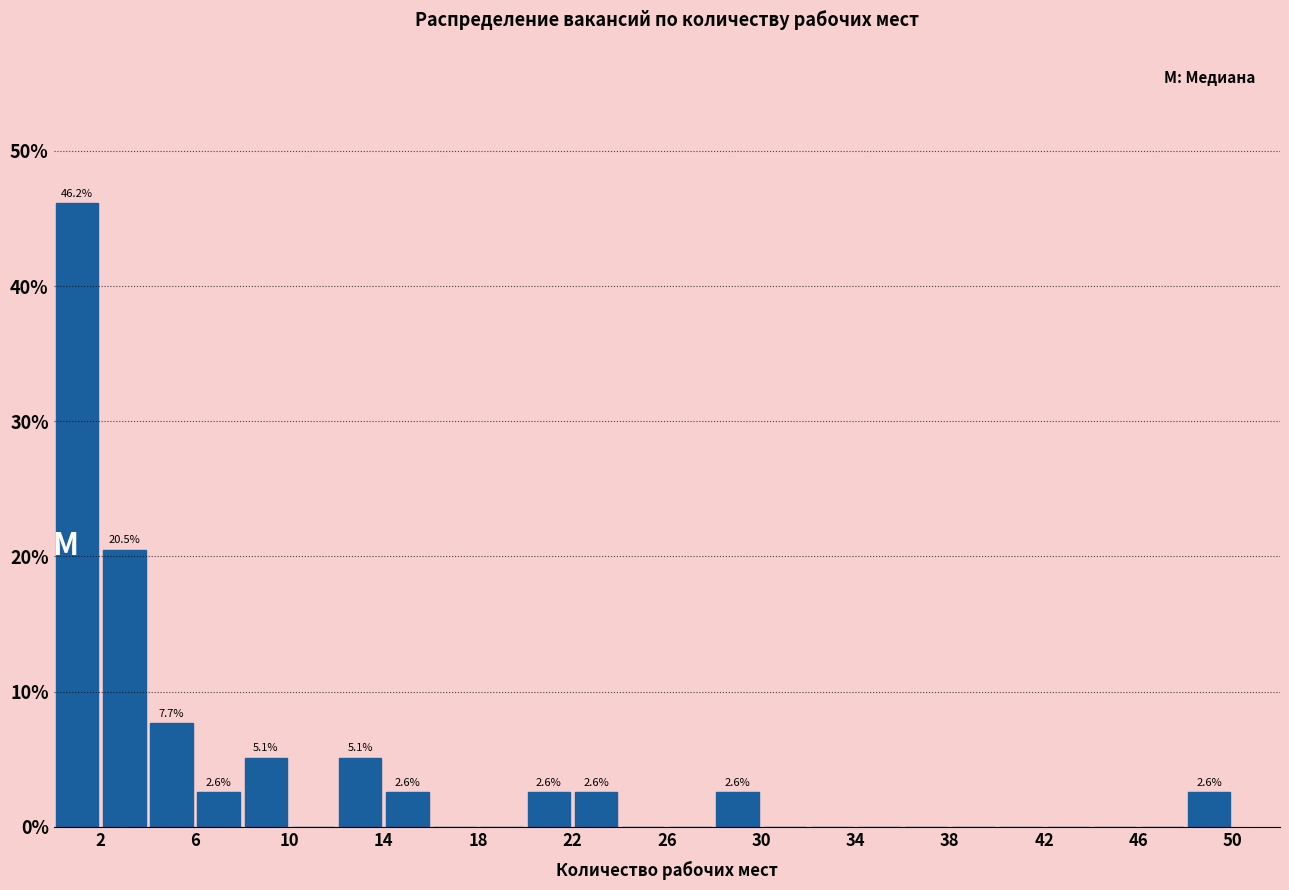

Which range on the x-axis has the tallest bar?

0 to 2